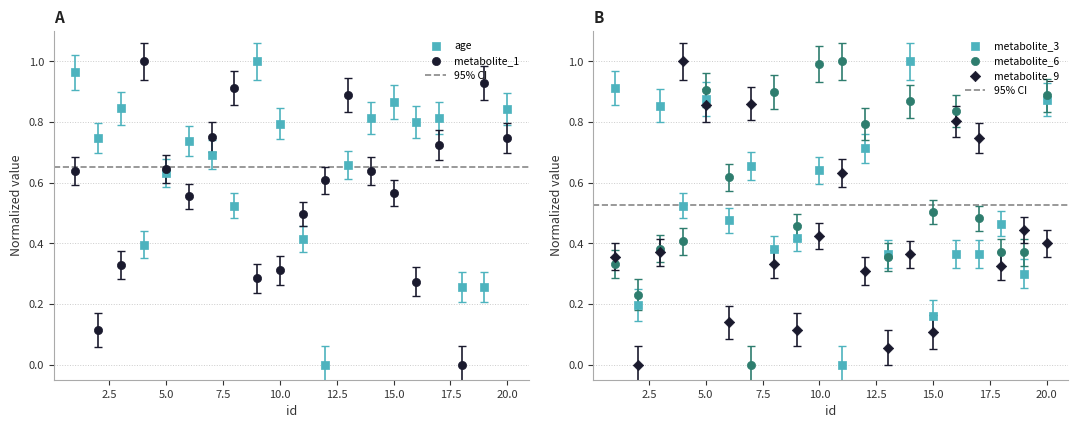

Which series has the largest total across all categories?

age